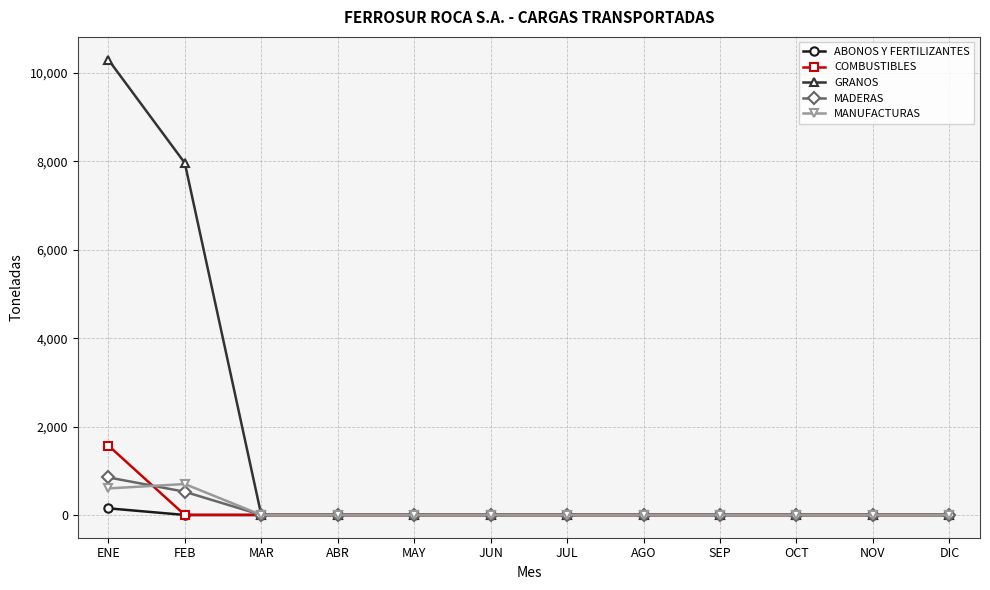

Rank the series by their maximum value, from lowest to highest.

ABONOS Y FERTILIZANTES, MANUFACTURAS, MADERAS, COMBUSTIBLES, GRANOS